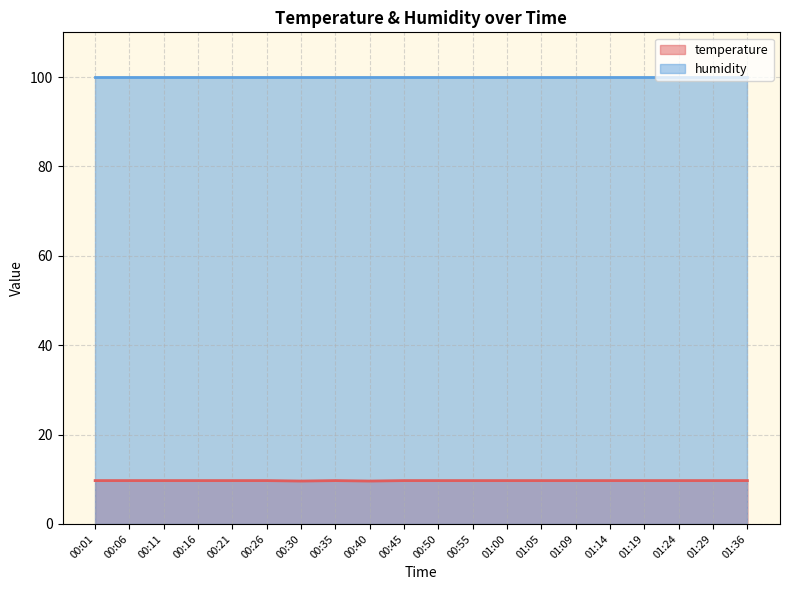

The chart shows a value of 12.8 at 00:11. True or false?

False